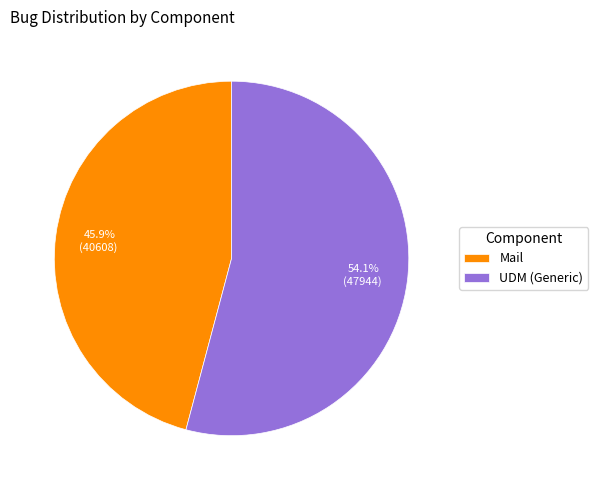

How many slices are in this pie chart?

2